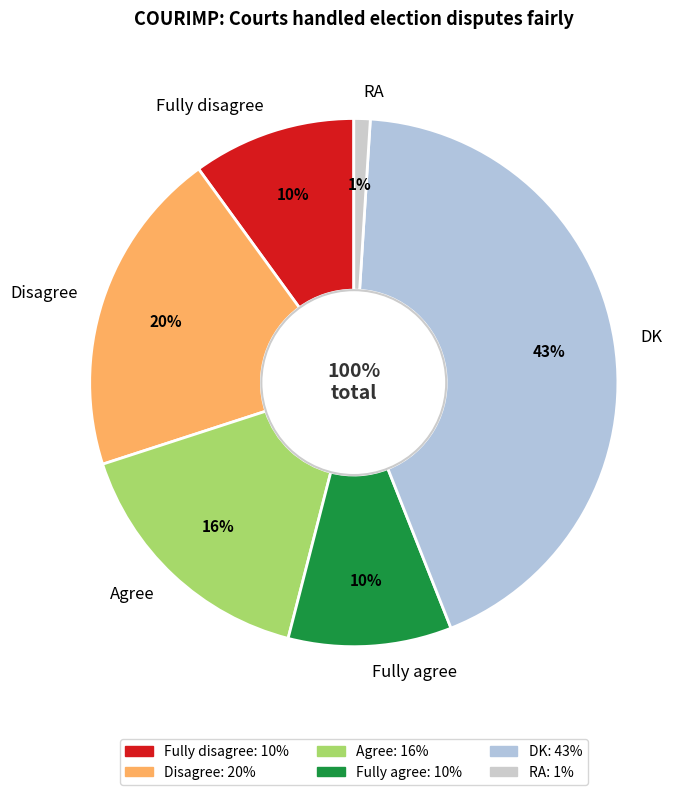

The DK slice represents 50% of the pie. True or false?

False